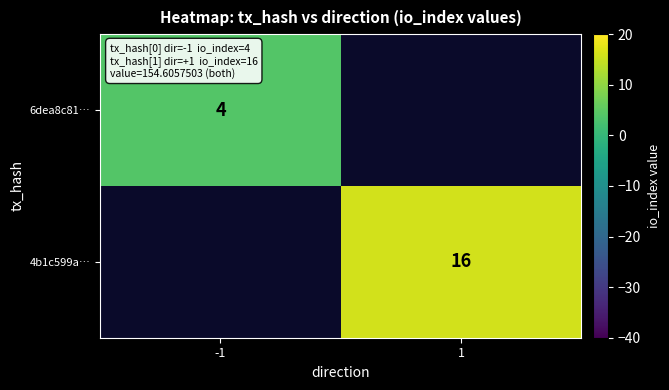

What is the maximum value shown in the chart?

16.0